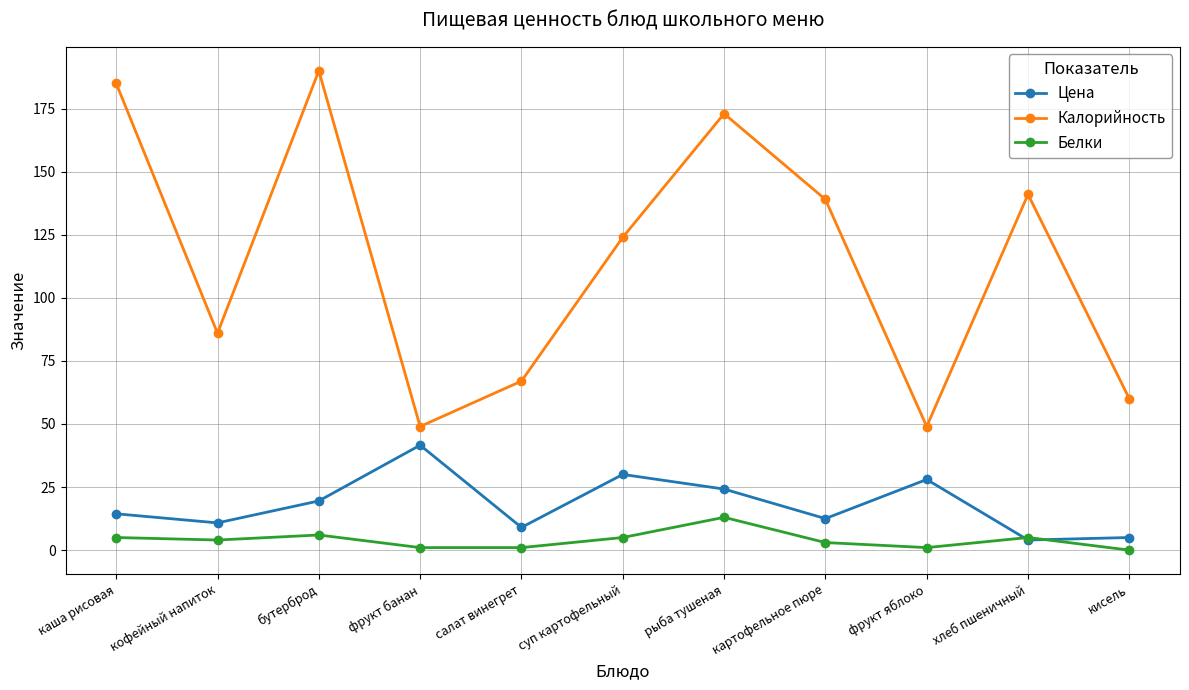

At суп картофельный, list the series in order from largest to smallest.

Калорийность, Цена, Белки